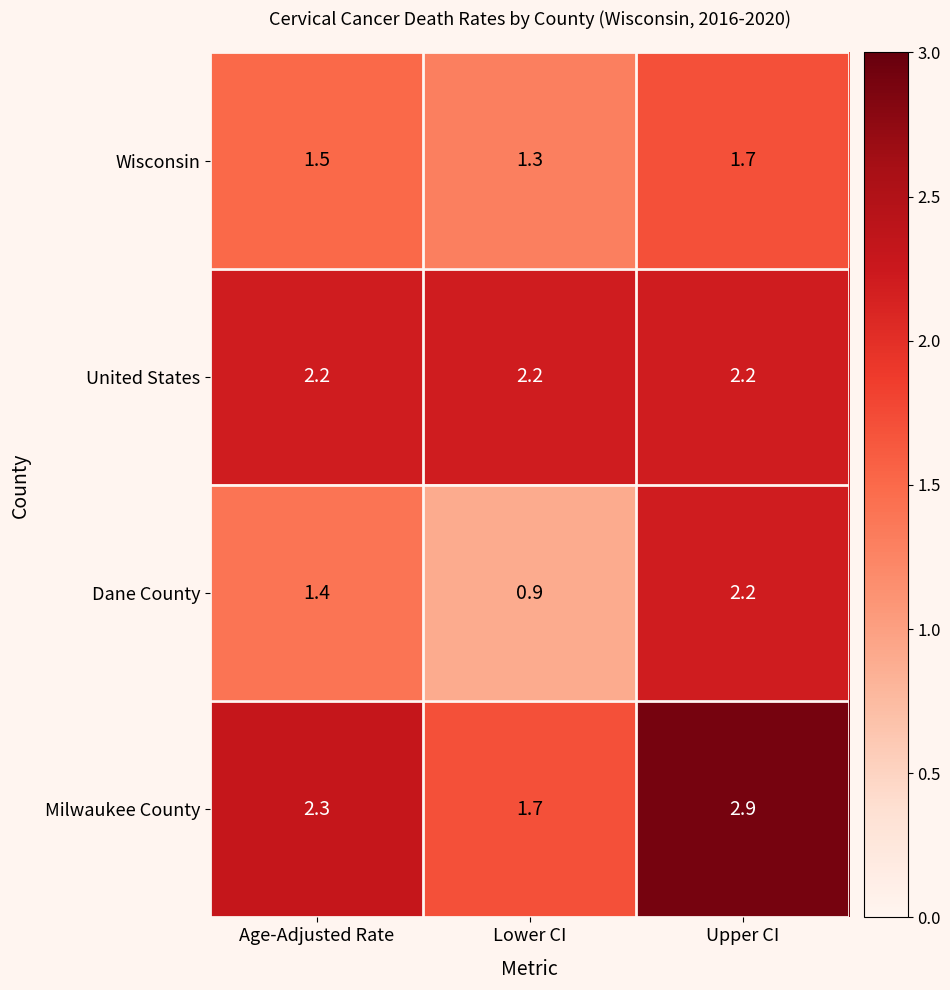

The value of Milwaukee County at Upper CI is 1.1. True or false?

False